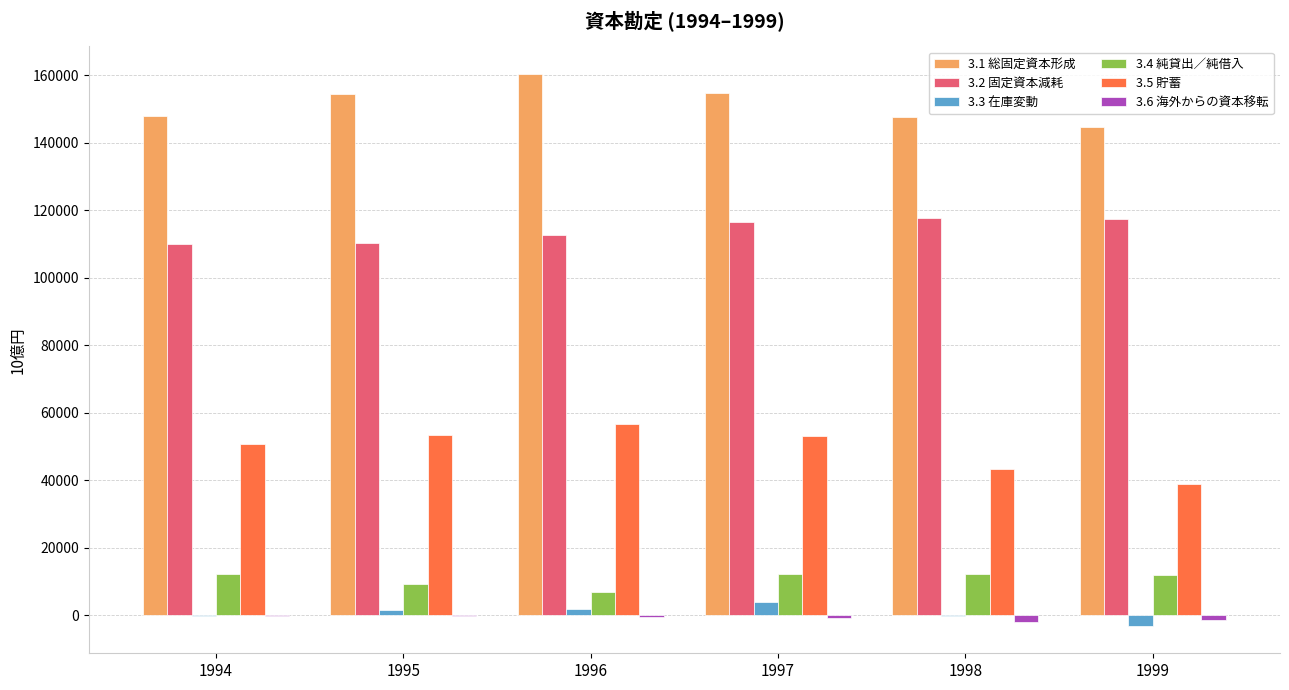

How many values in the 3.3 在庫変動 series exceed 1650?

3